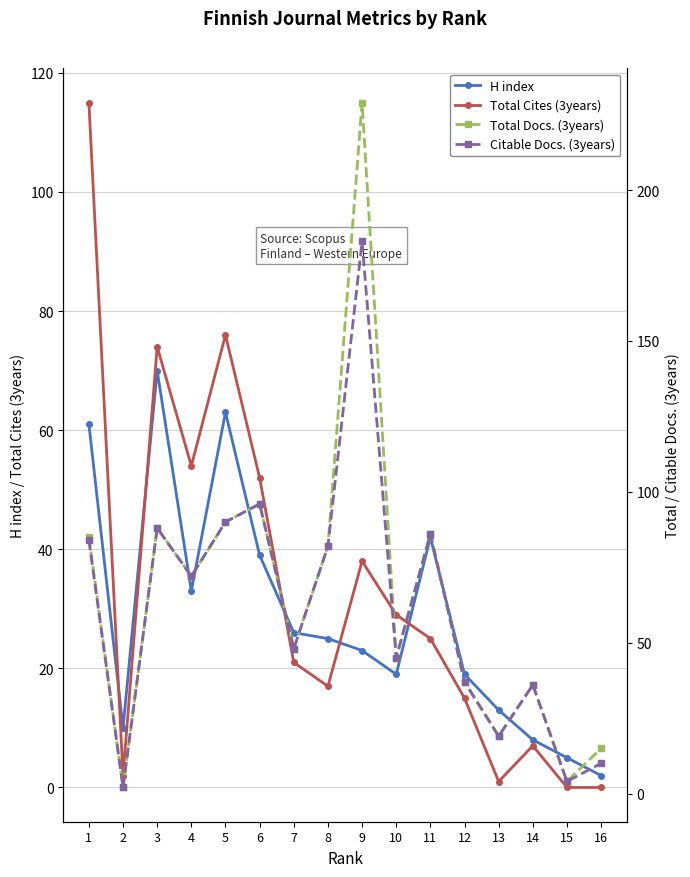

Which has a higher value, 5 or 7?

5